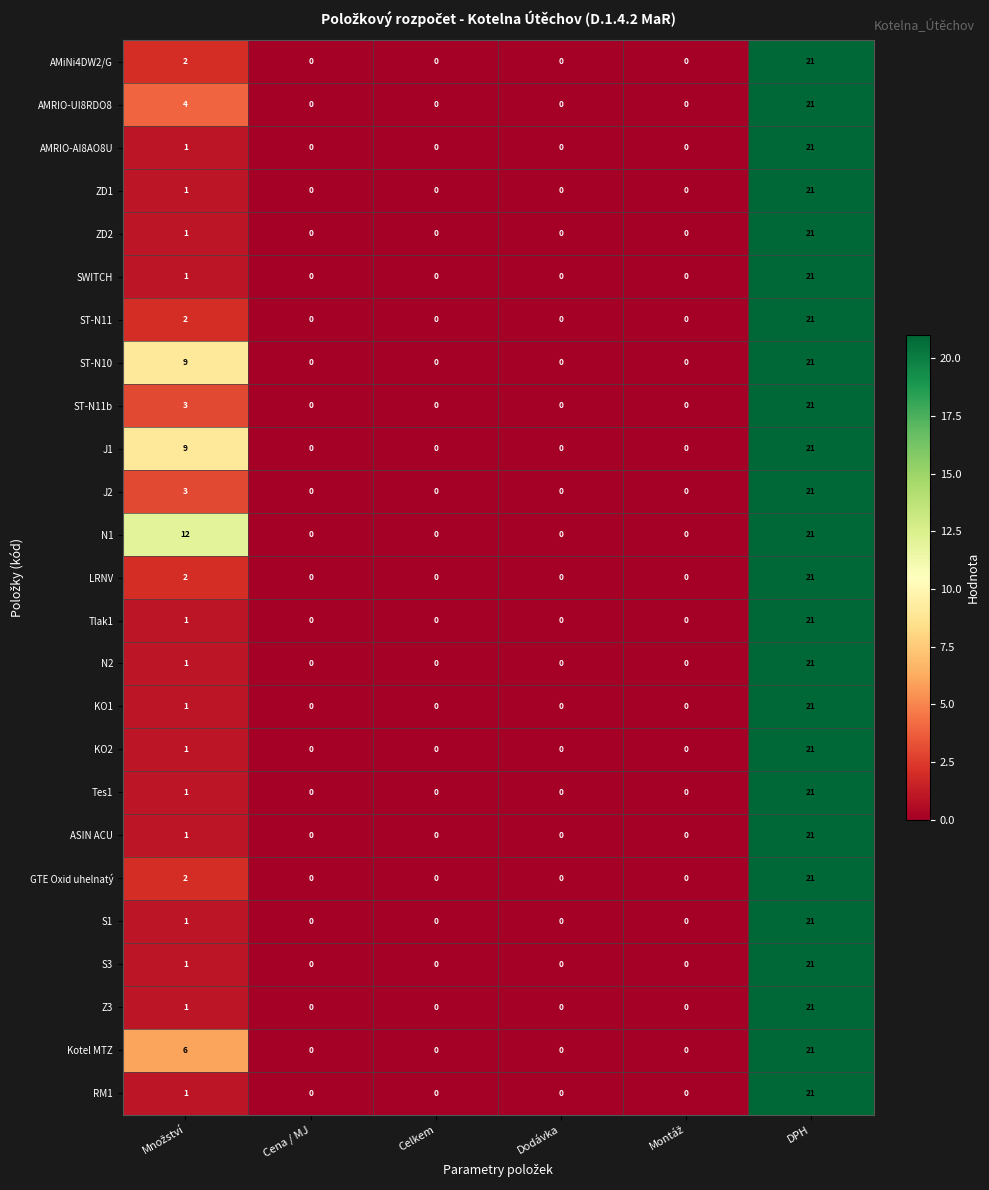

The ST-N11 series shows 0 at Cena / MJ. True or false?

True